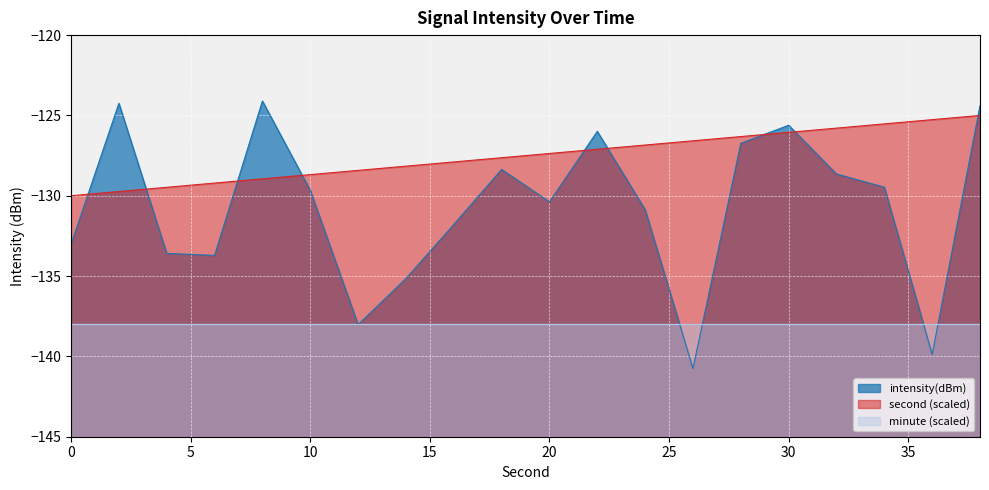

What is the difference between the maximum and minimum values?

16.7